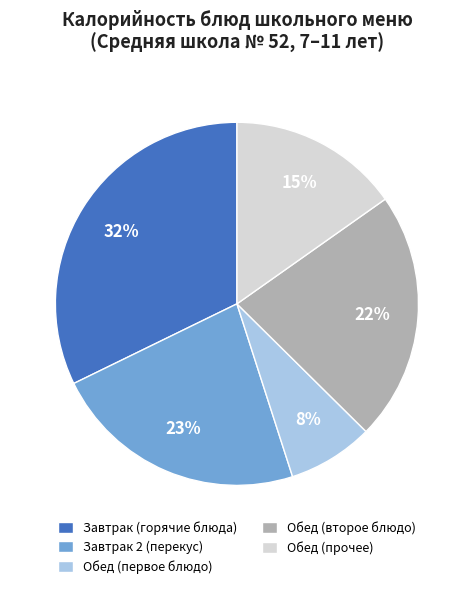

To the nearest percent, what percentage of the pie is Обед (первое блюдо)?

8%